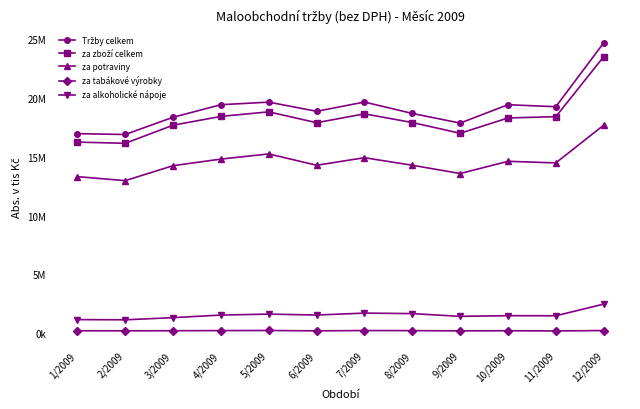

Which category has the highest value across all series?

12/2009